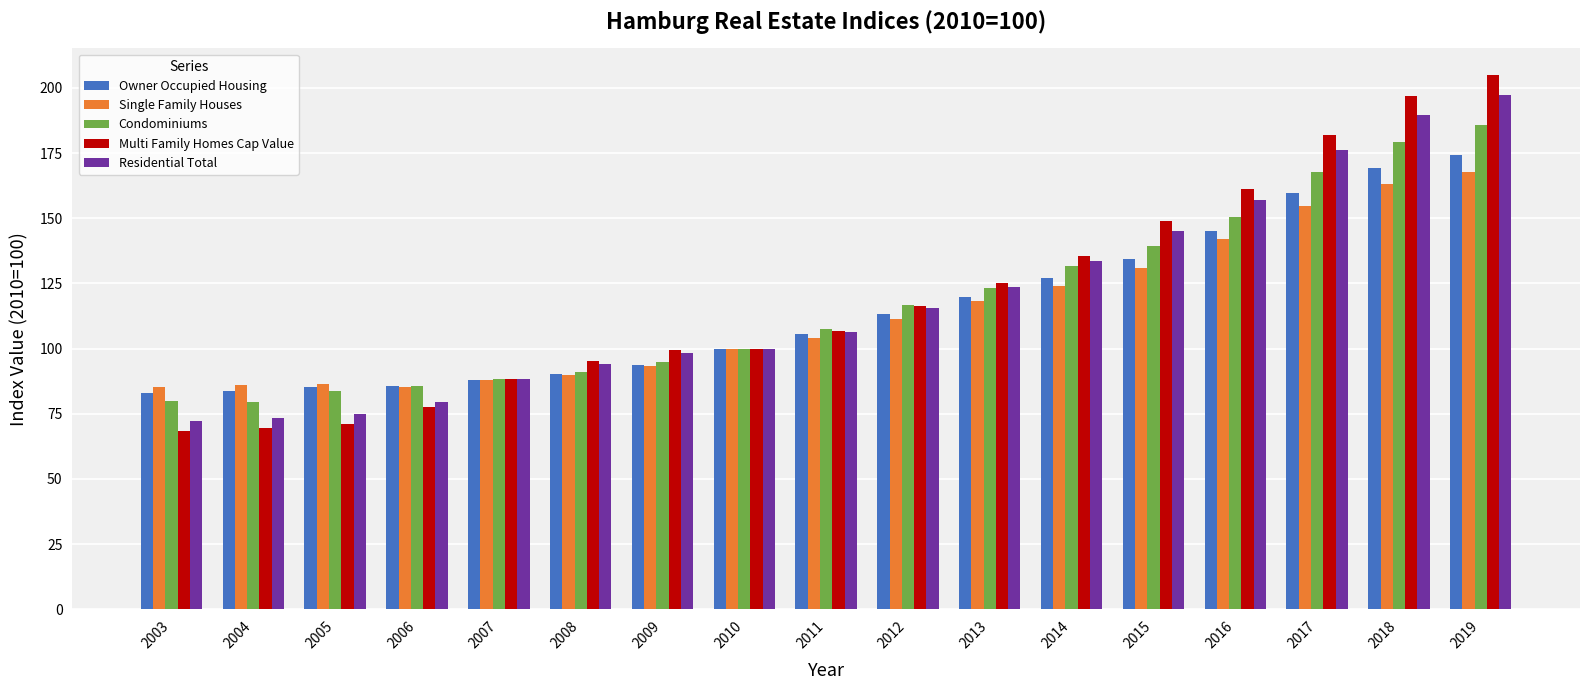

Is the value of Condominiums at 2014 greater than the value of Owner Occupied Housing at 2007?

Yes